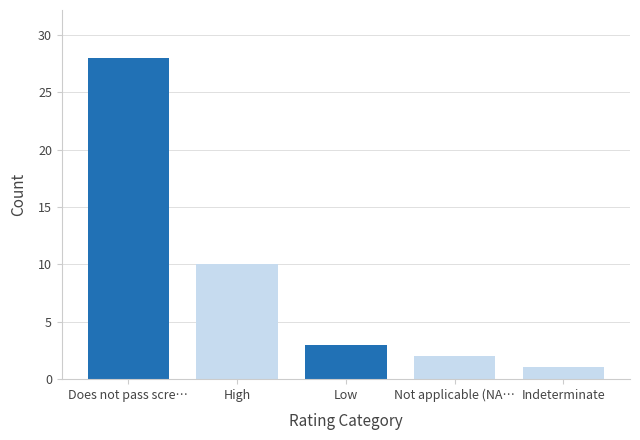

Reading right to left, what are all the values shown in this chart?

Indeterminate=1	Not applicable (NA…=2	Low=3	High=10	Does not pass scre…=28